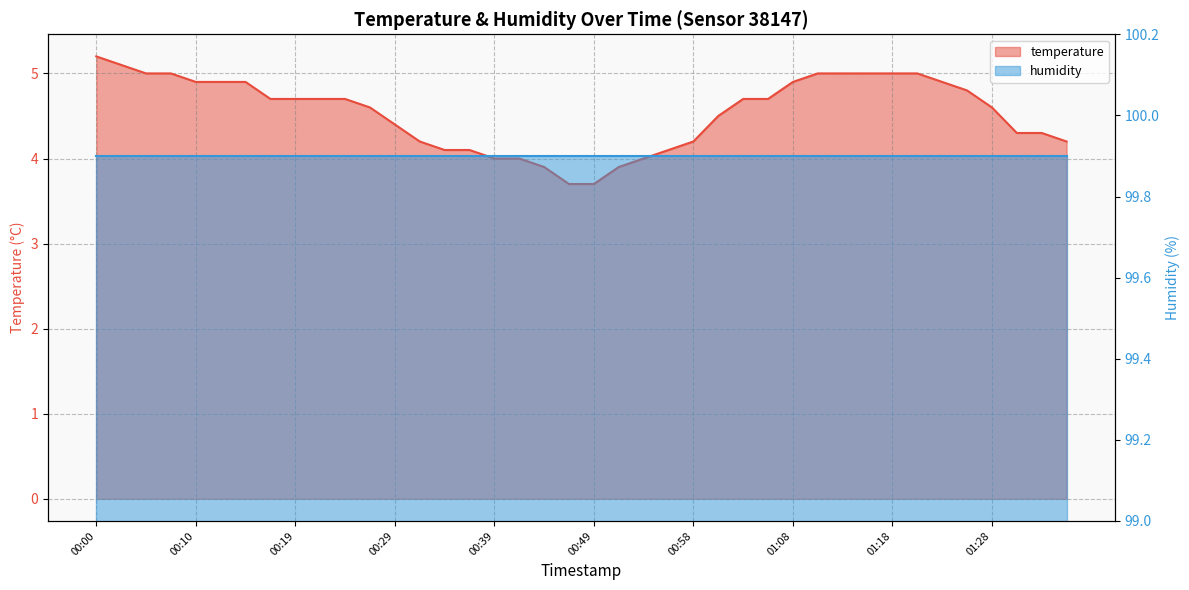

Where does the data first go above 4?

00:00